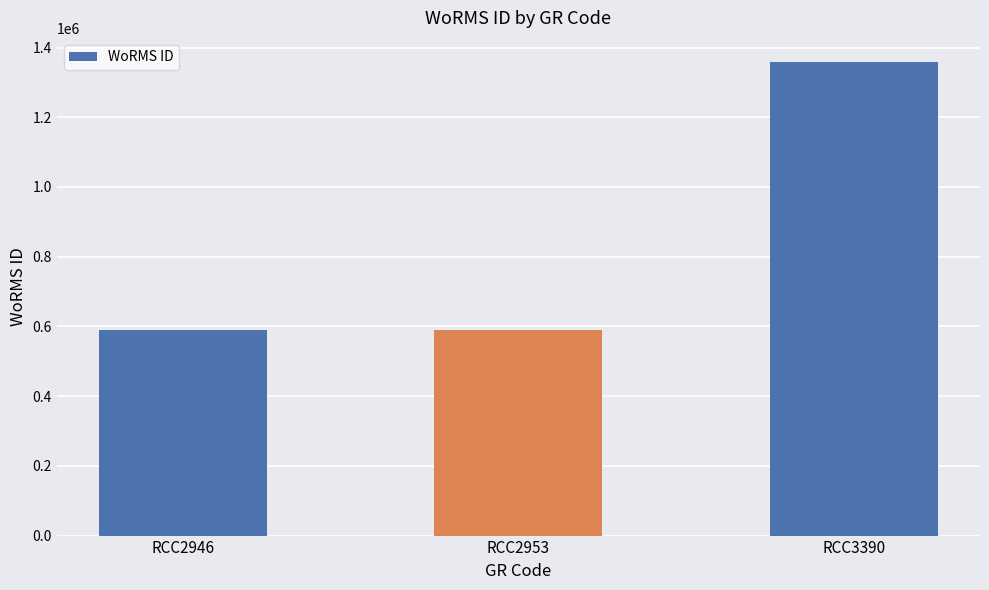

Is it true that the value at RCC3390 is 1859847?

False